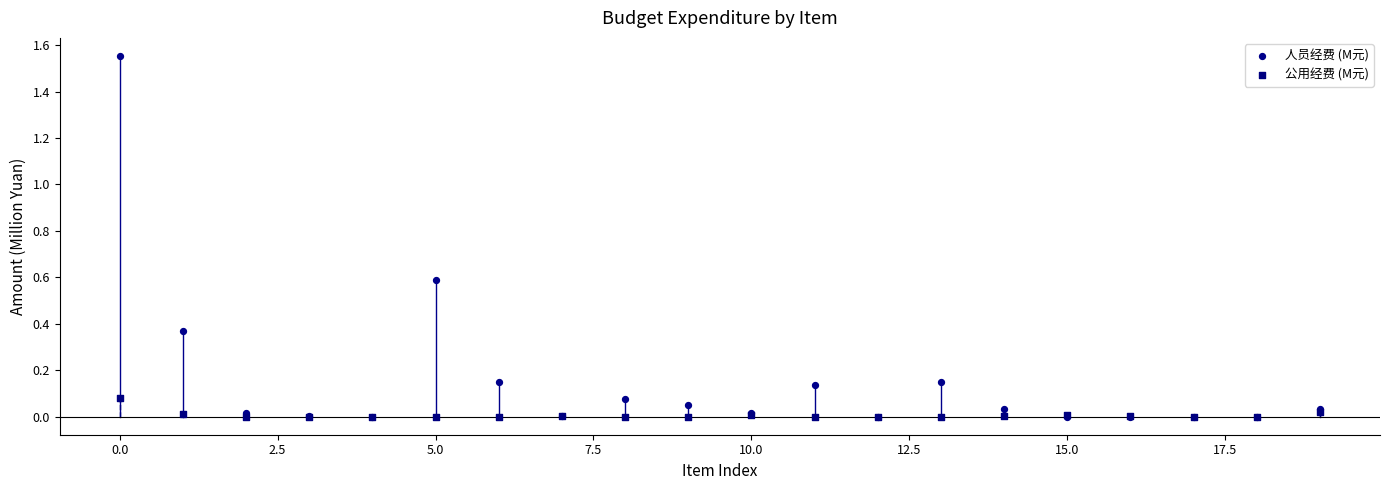

What are all the series names shown in the legend?

人员经费 (M元), 公用经费 (M元)